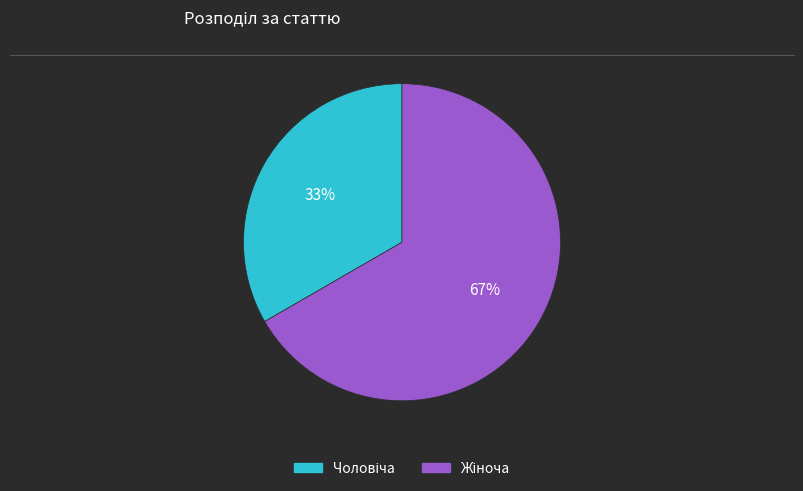

To the nearest percent, what is the average slice percentage?

50%